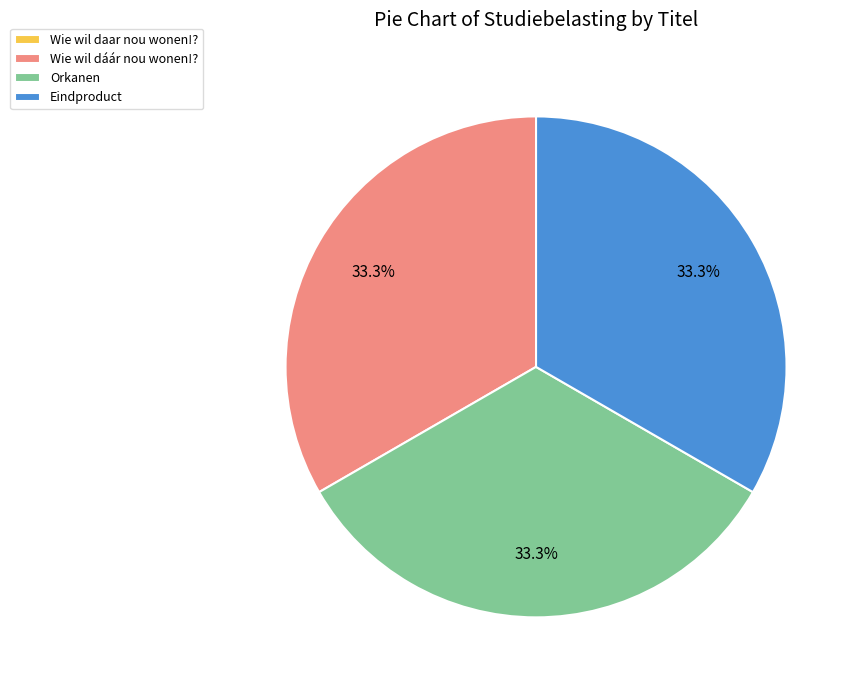

What percentage is NOT represented by Orkanen?

66.7%